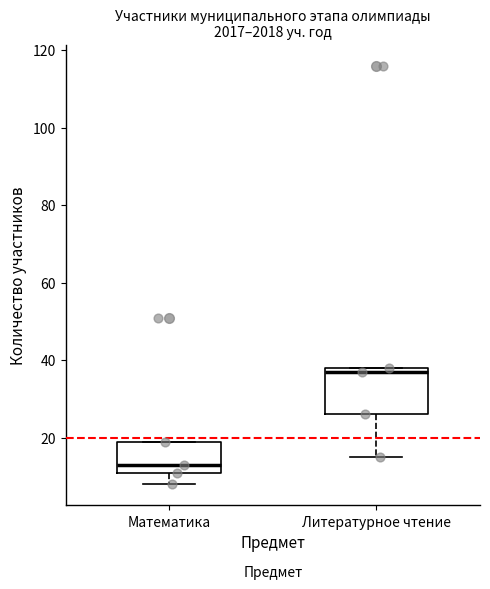

Which box's median line is the highest?

Литературное чтение